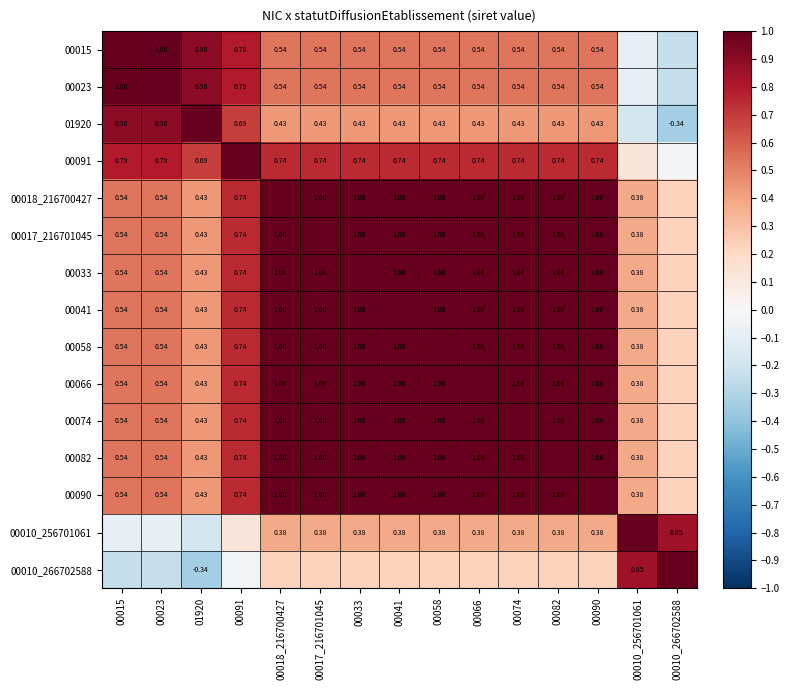

At which category does the chart reach its minimum across all series?

00010_266702588